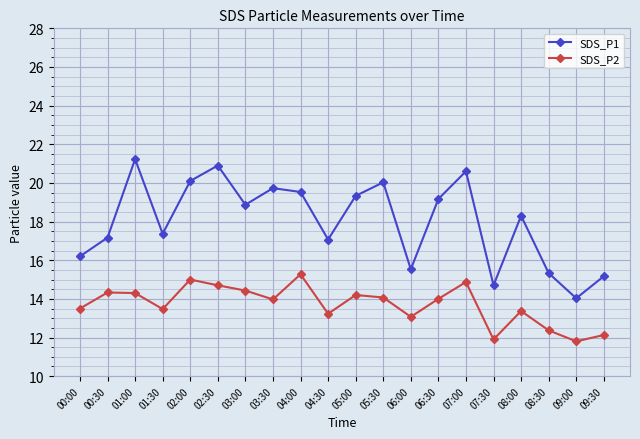

In SDS_P2, how many points are higher than both neighbors (excluding endpoints)?

6